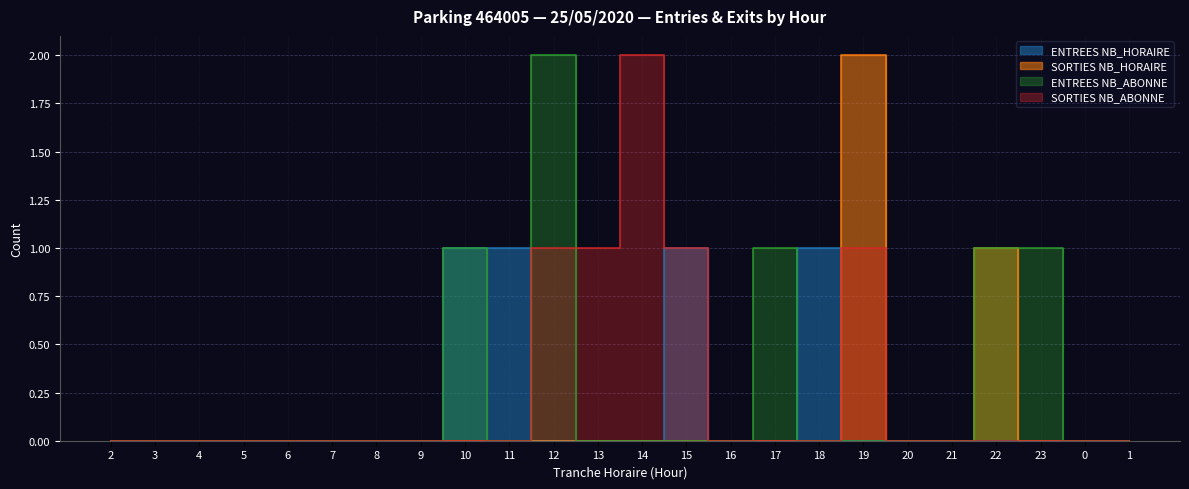

Where is the first local maximum for ENTREES NB_HORAIRE?

15